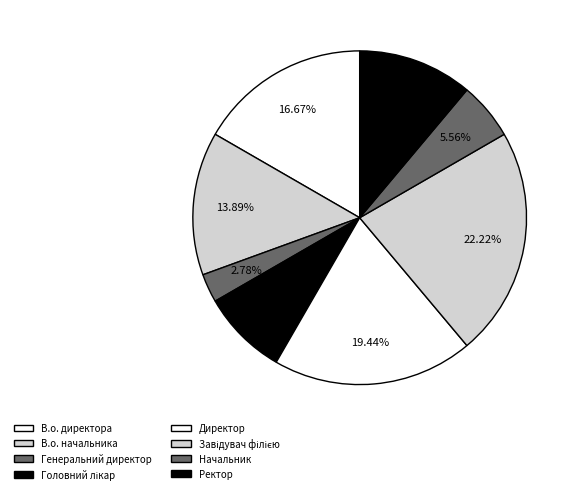

Is Ректор the majority of the pie?

No